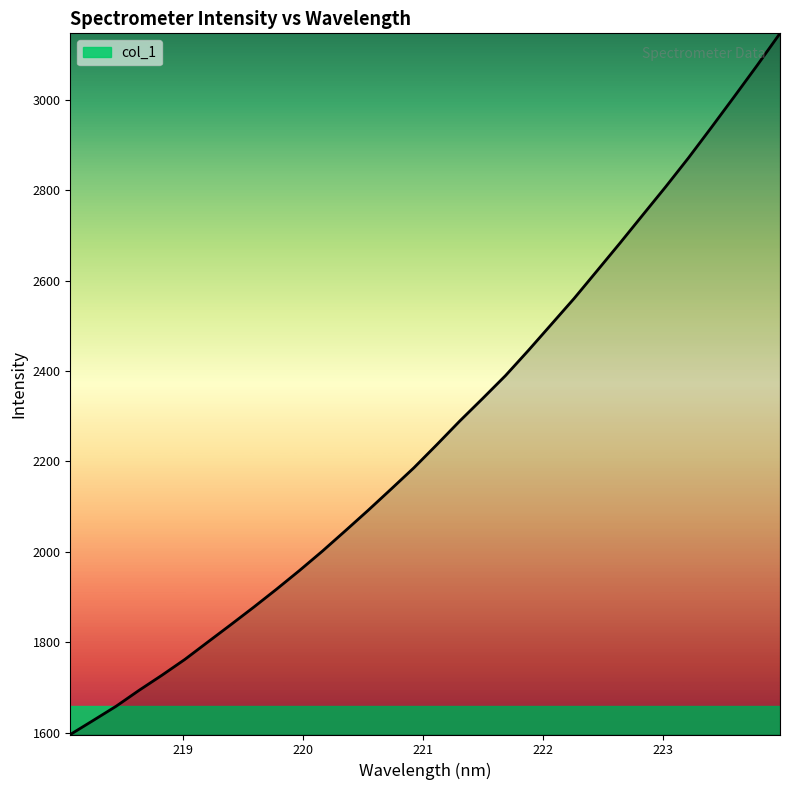

What is the difference between the maximum and minimum values?

1550.7